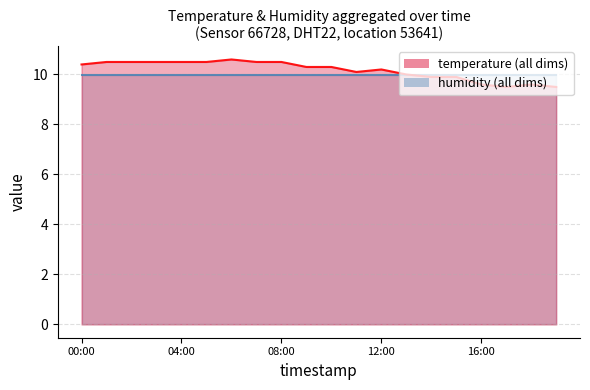

What is the difference between the maximum and minimum values?

1.1